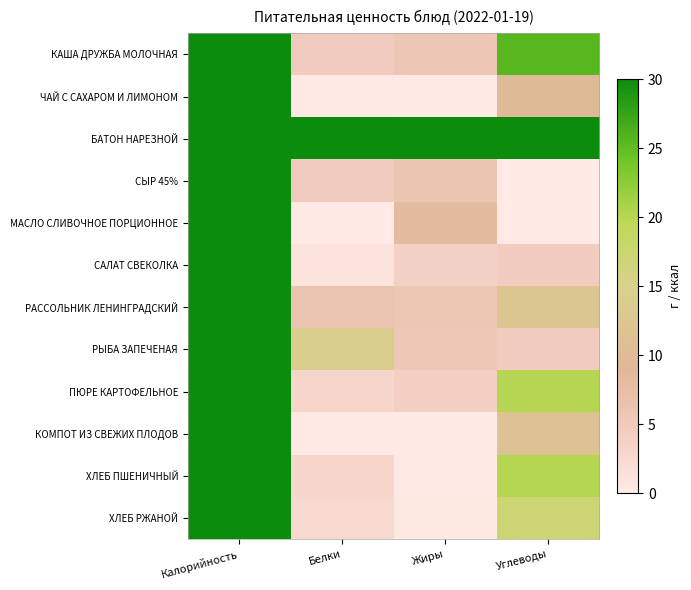

Reading left to right, what are all the values shown in this chart?

КАША ДРУЖБА МОЛОЧНАЯ: Калорийность=167.9	Белки=4.6	Жиры=5.7	Углеводы=25.5
ЧАЙ С САХАРОМ И ЛИМОНОМ: Калорийность=39.7	Белки=0.2	Жиры=0.0	Углеводы=9.7
БАТОН НАРЕЗНОЙ: Калорийность=78.6	Белки=78.6	Жиры=78.6	Углеводы=78.6
СЫР 45%: Калорийность=138.6	Белки=4.6	Жиры=5.9	Углеводы=0.0
МАСЛО СЛИВОЧНОЕ ПОРЦИОННОЕ: Калорийность=74.8	Белки=0.1	Жиры=8.3	Углеводы=0.1
САЛАТ СВЕКОЛКА: Калорийность=54.5	Белки=1.0	Жиры=3.7	Углеводы=4.5
РАССОЛЬНИК ЛЕНИНГРАДСКИЙ: Калорийность=122.3	Белки=6.1	Жиры=5.8	Углеводы=12.5
РЫБА ЗАПЕЧЕНАЯ: Калорийность=123.7	Белки=14.5	Жиры=5.6	Углеводы=4.8
ПЮРЕ КАРТОФЕЛЬНОЕ: Калорийность=126.7	Белки=3.2	Жиры=4.1	Углеводы=20.0
КОМПОТ ИЗ СВЕЖИХ ПЛОДОВ: Калорийность=48.4	Белки=0.2	Жиры=0.1	Углеводы=11.5
ХЛЕБ ПШЕНИЧНЫЙ: Калорийность=94.7	Белки=3.1	Жиры=0.2	Углеводы=20.1
ХЛЕБ РЖАНОЙ: Калорийность=81.6	Белки=2.6	Жиры=0.4	Углеводы=17.0